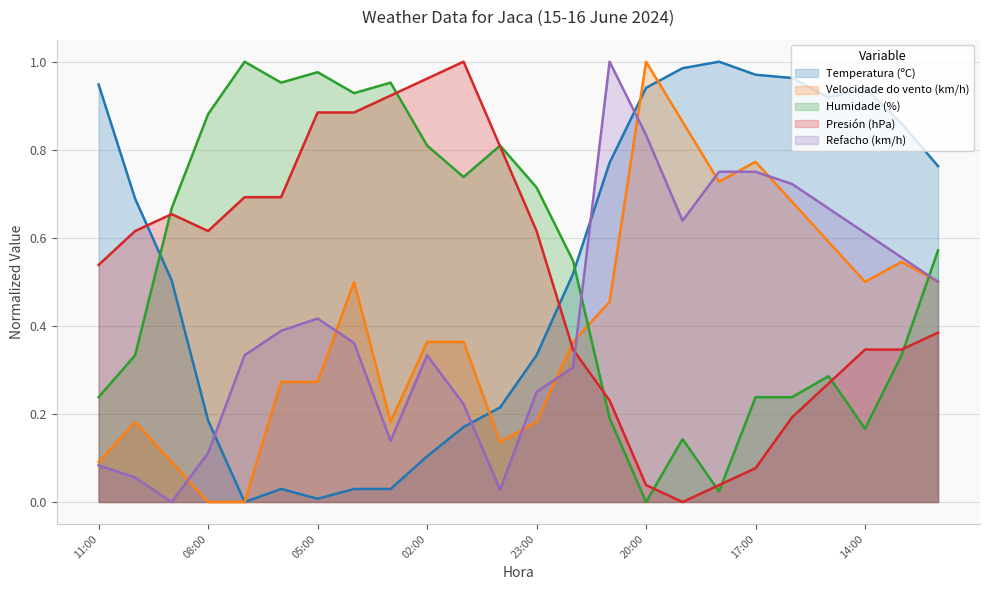

At which label is Refacho (km/h) closest to 0?

09:00